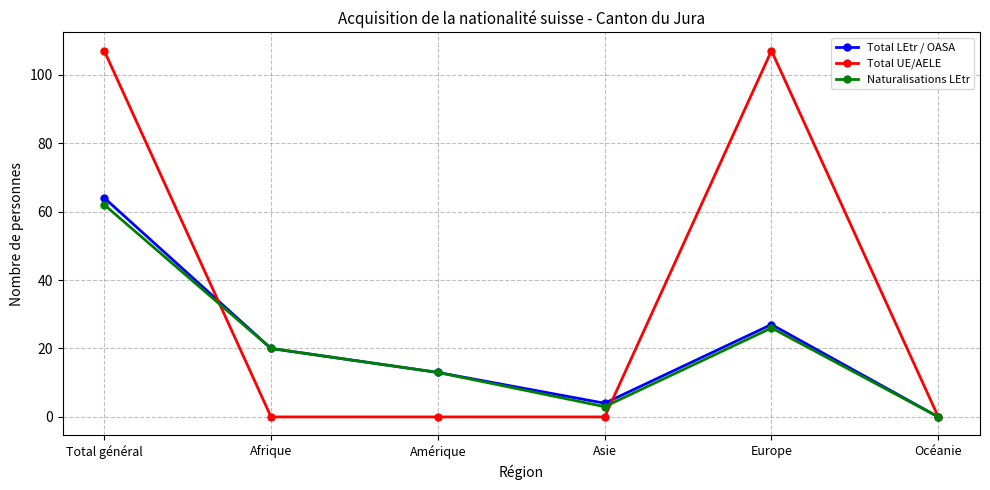

Which series has the largest total across all categories?

Total UE/AELE